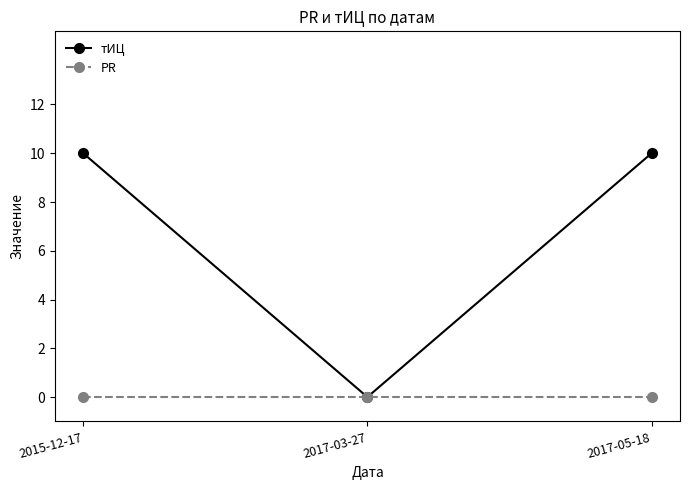

What is the difference between the highest and lowest values at 2017-05-18?

10